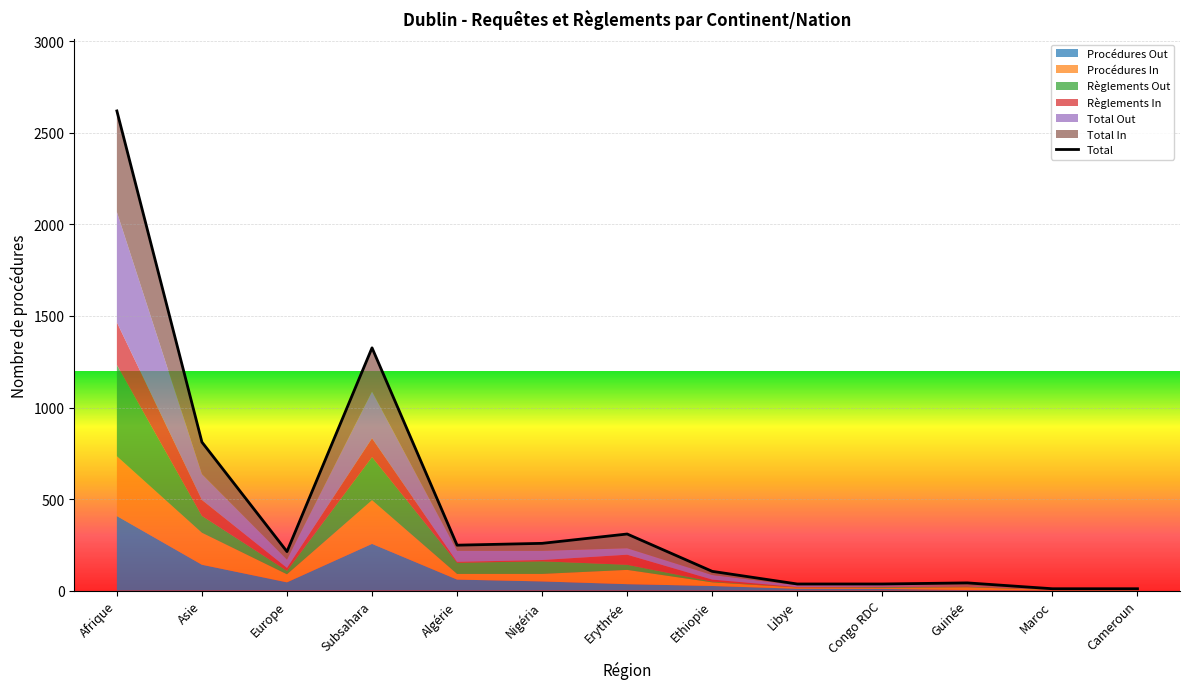

True or false: the data has more than 0 interior local peaks.

True